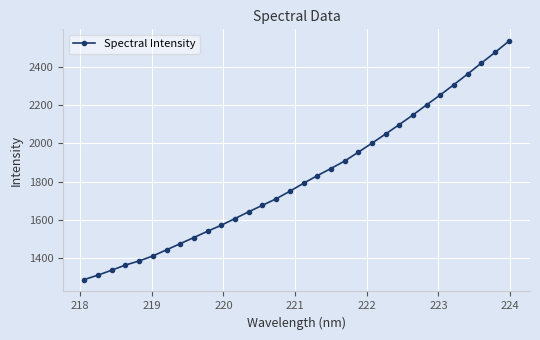

Count the number of categories in the chart.

32